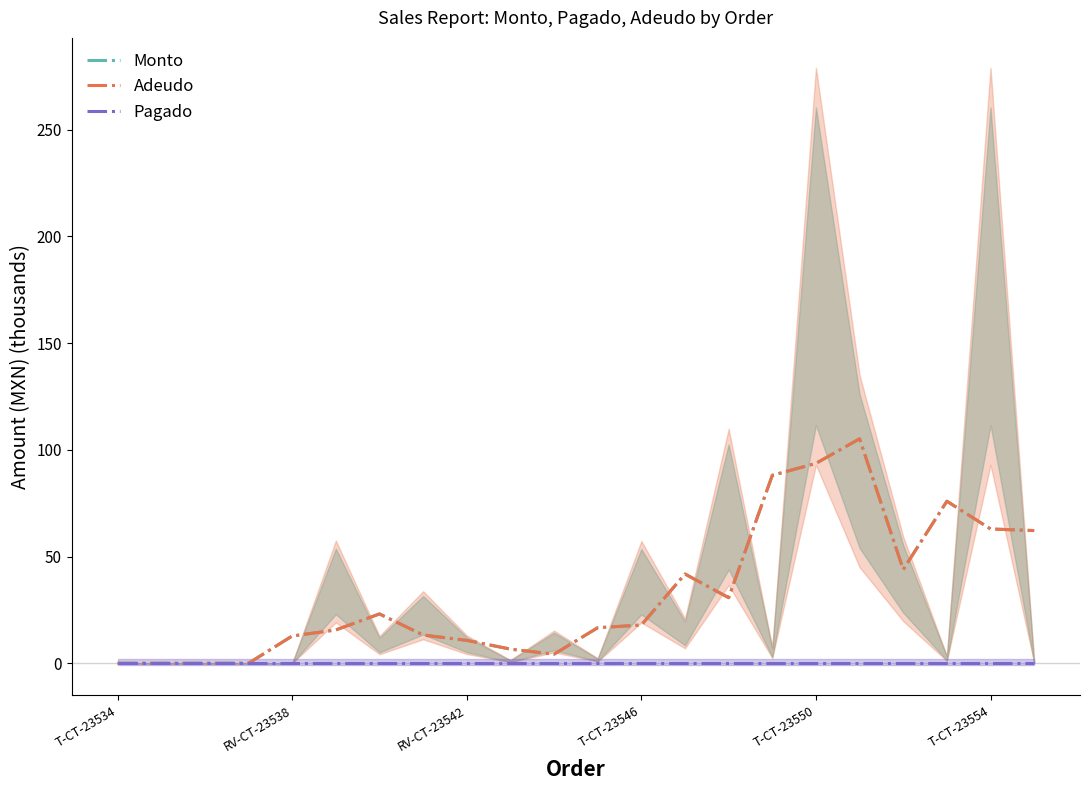

What is the value of the Monto point at the 16th from the left?

88.1